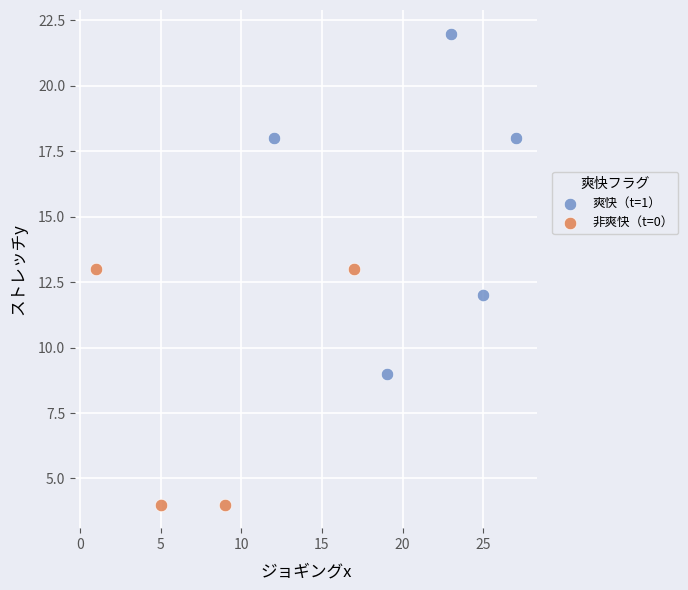

Which series has the widest spread of Y values?

爽快（t=1）